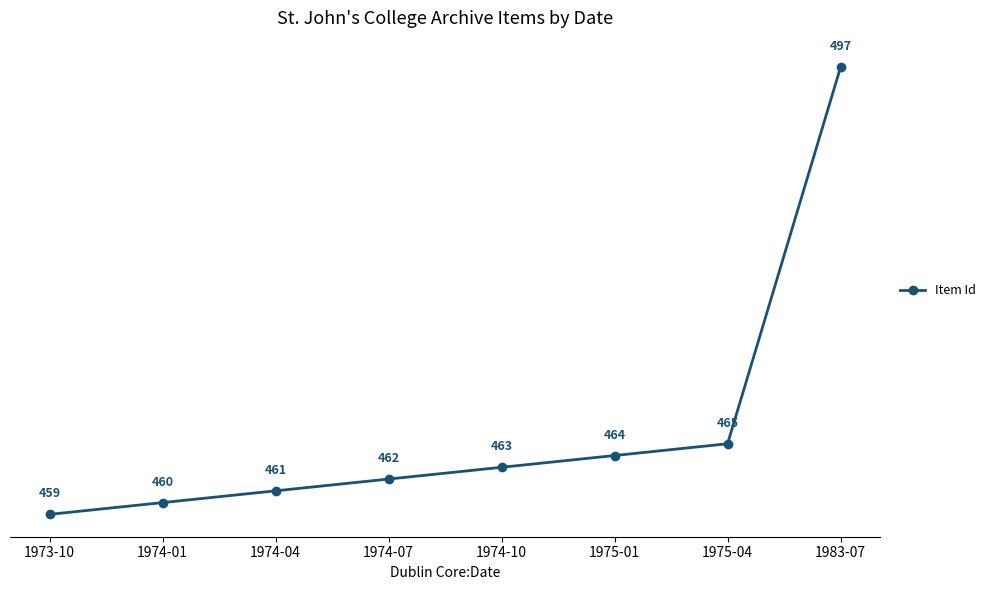

Which category has the highest value across all series?

1983-07